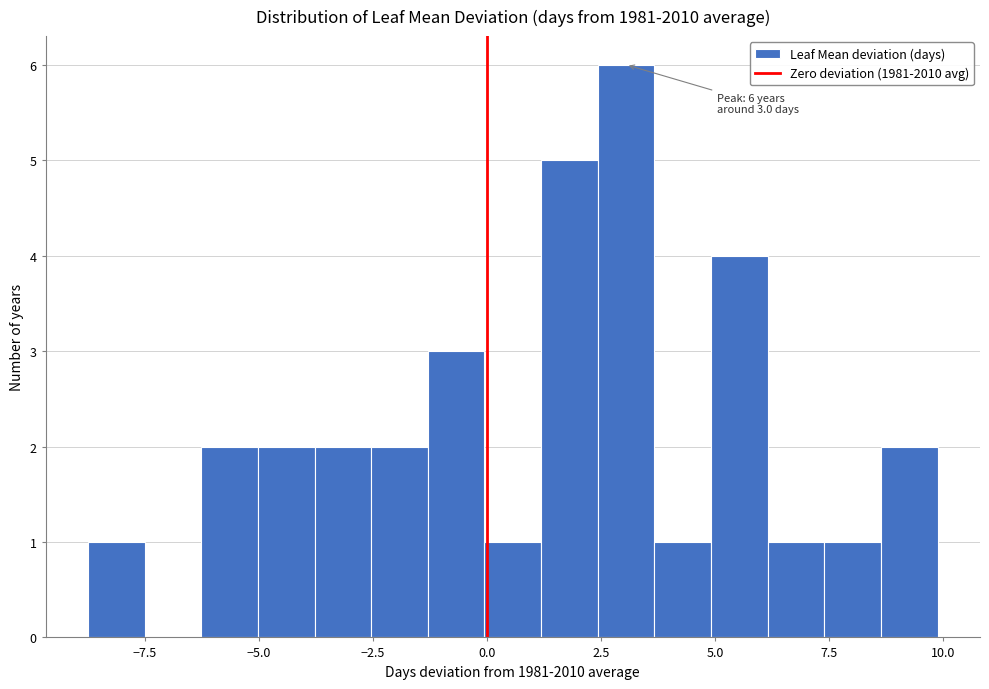

Around what value on the x-axis is the tallest bar? Give the approximate position of its centre, as read against the axis.

3.0